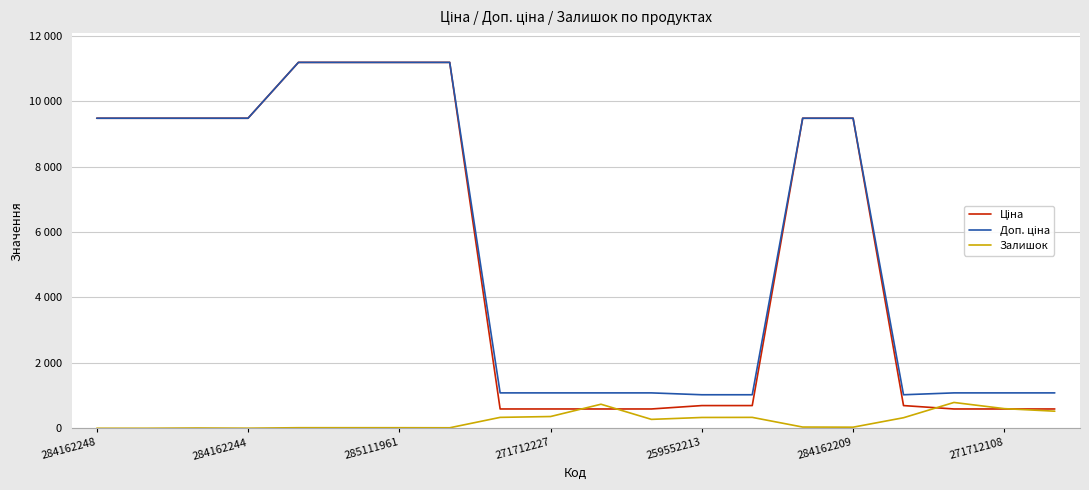

Does the chart display data point markers on the line(s)?

No